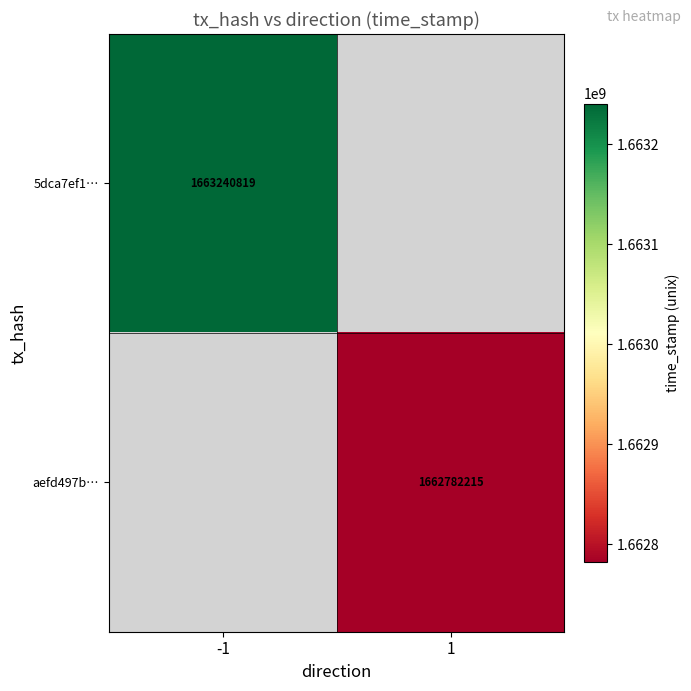

What is the maximum value shown in the chart?

1663240819.0